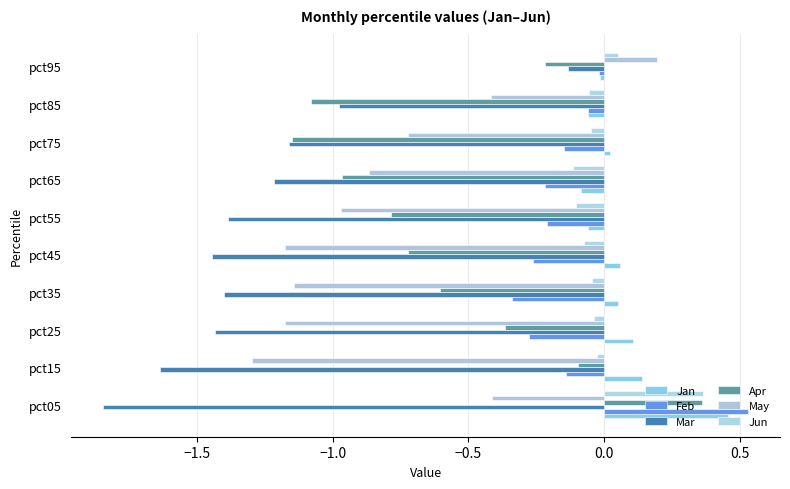

What is the sum of all Jan values?

0.6